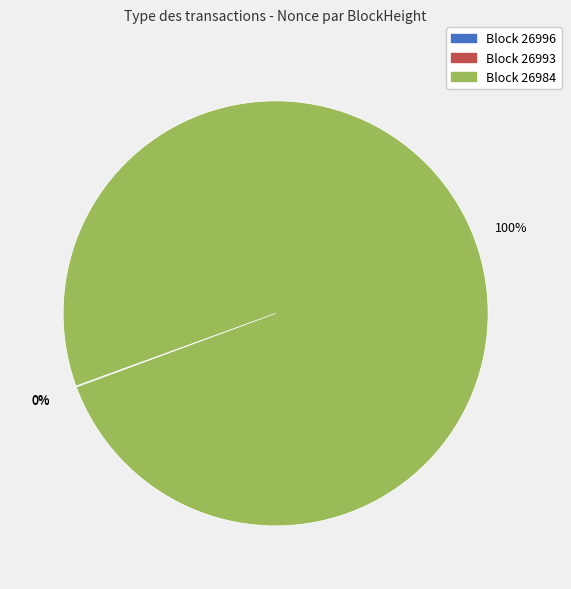

Which category accounts for the majority?

26984